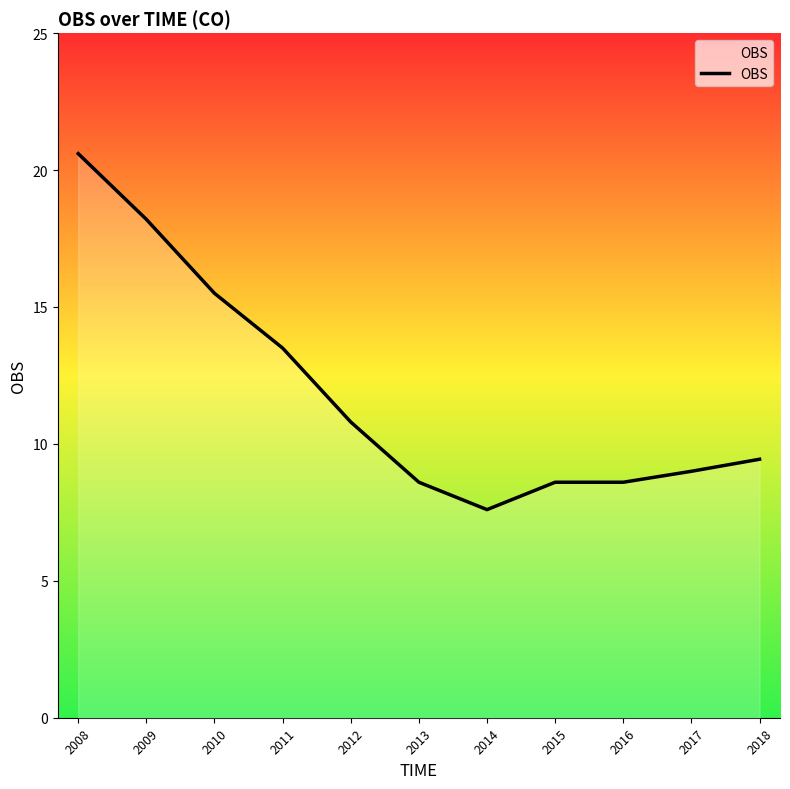

Where is the data nearest to the value 14?

2011